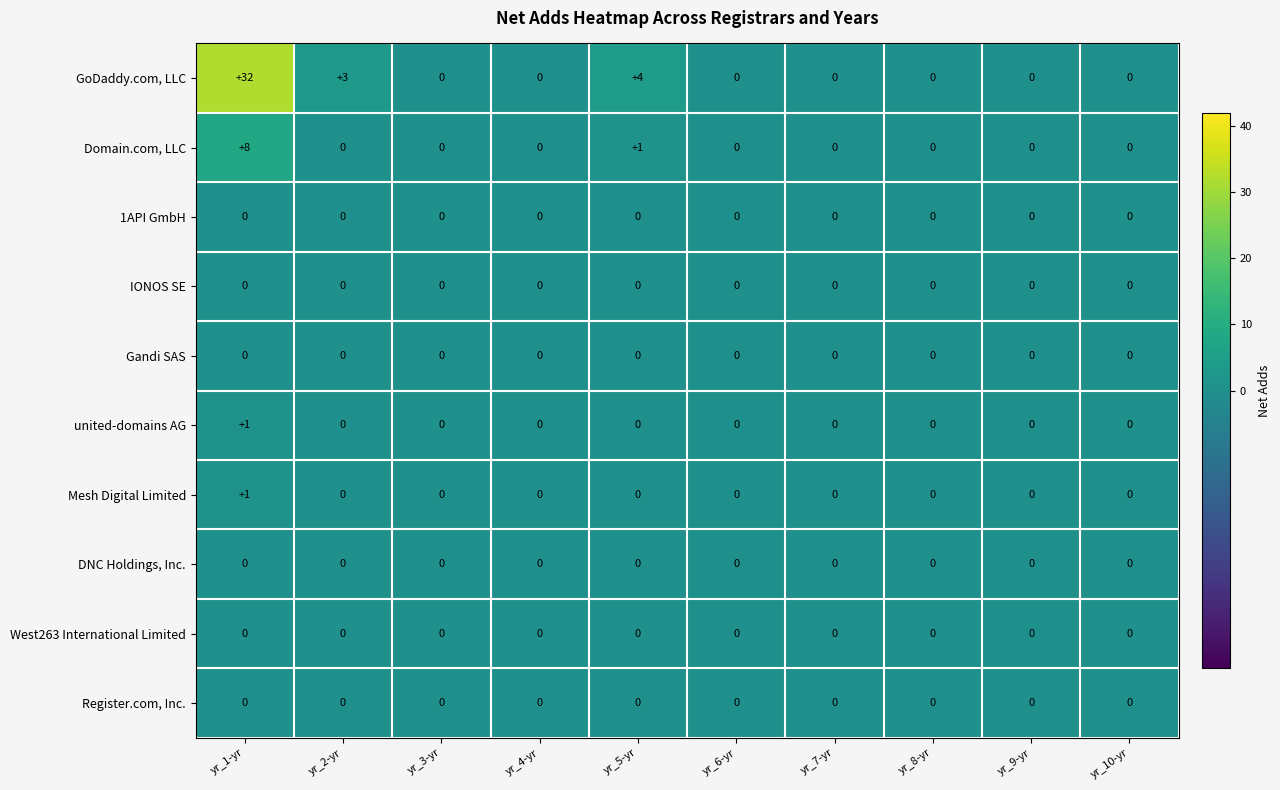

How many distinct data groups are displayed?

10